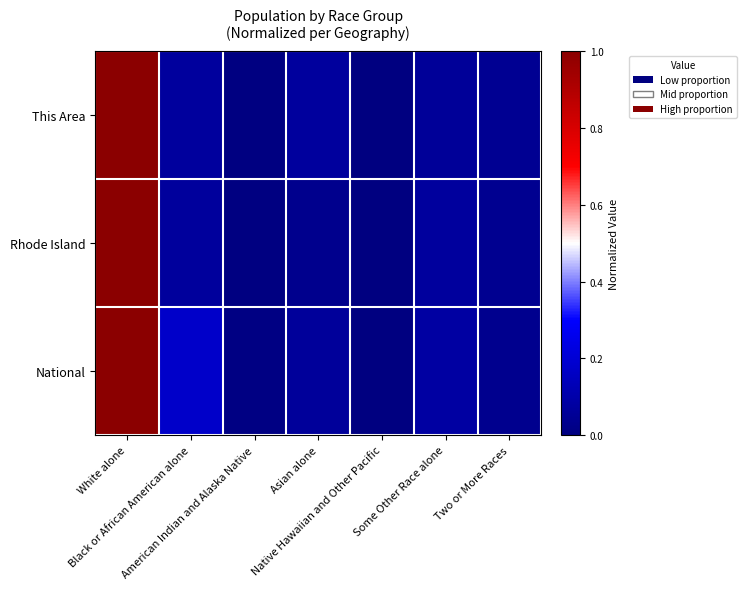

Rank the series by their maximum value, from lowest to highest.

This Area, Rhode Island, National